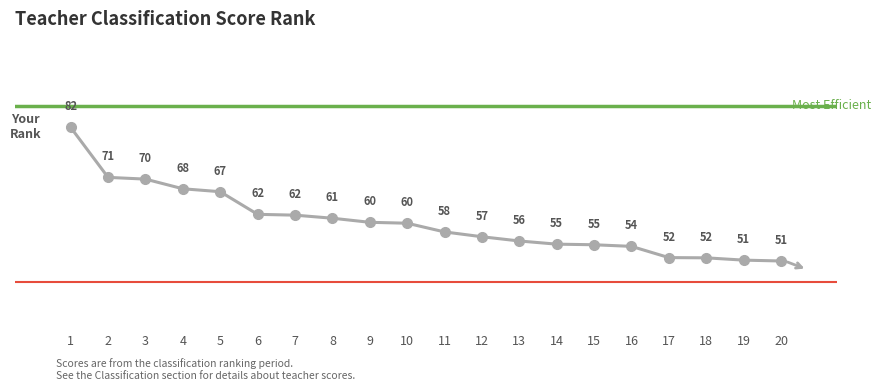

At which label does the data first exceed 59?

1